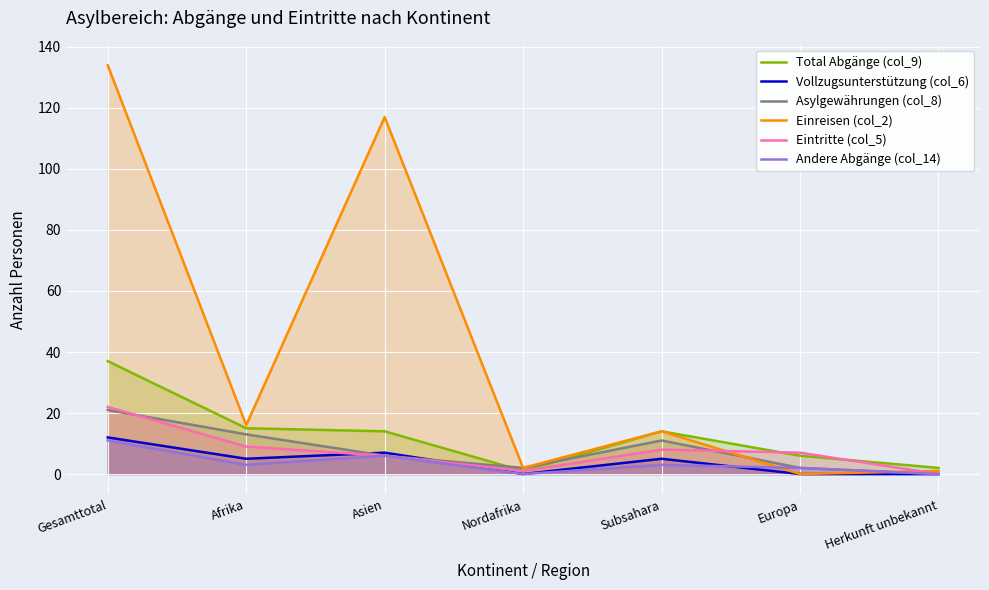

Count the Andere Abgänge (col_14) values in the range 0 to 6.

6